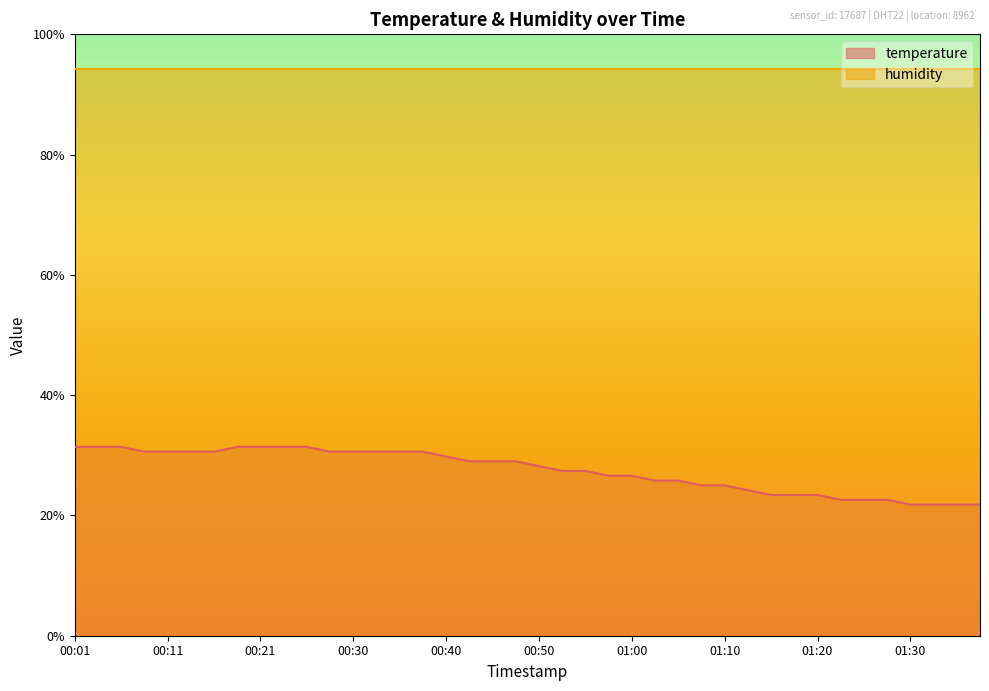

What is the difference between the maximum and minimum values?

9.6